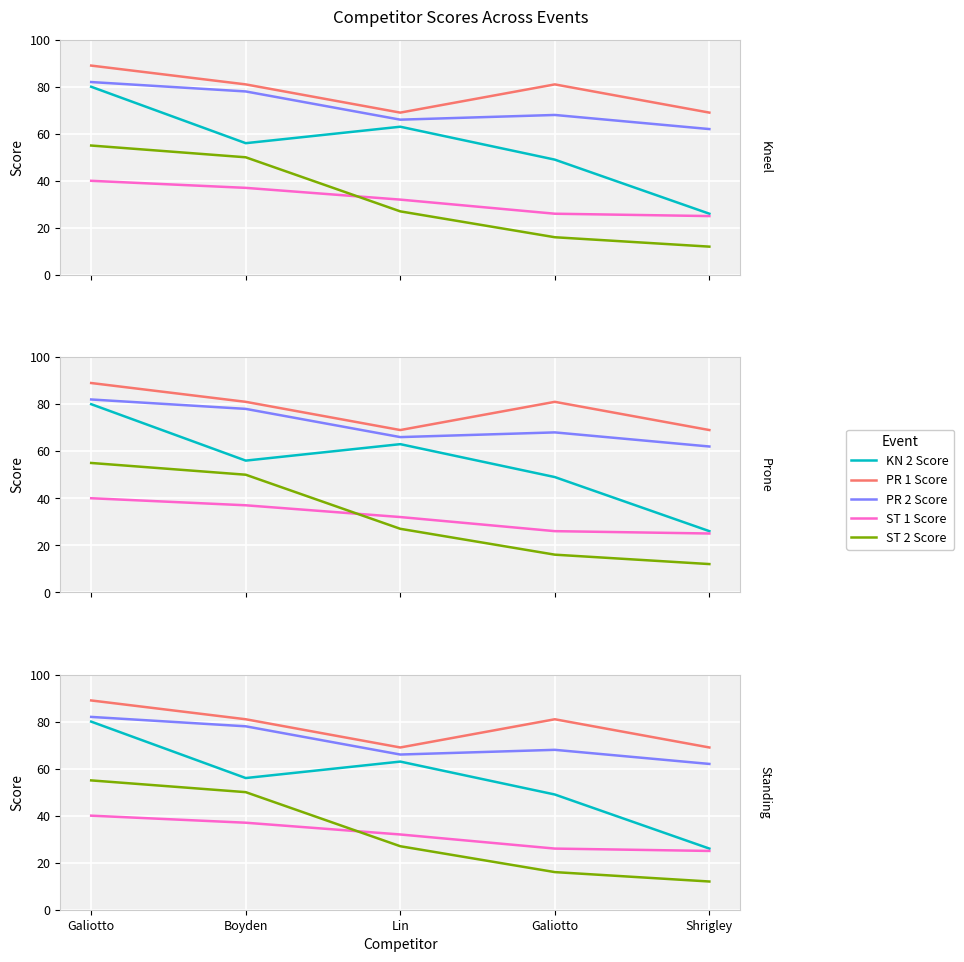

Does the chart display data point markers on the line(s)?

No